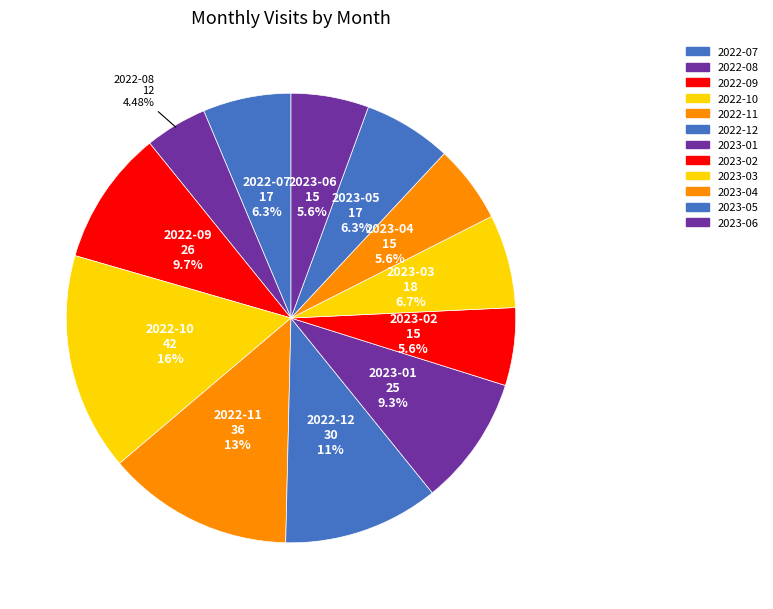

To the nearest percent, what is the difference between the largest and smallest slice percentages?

11%